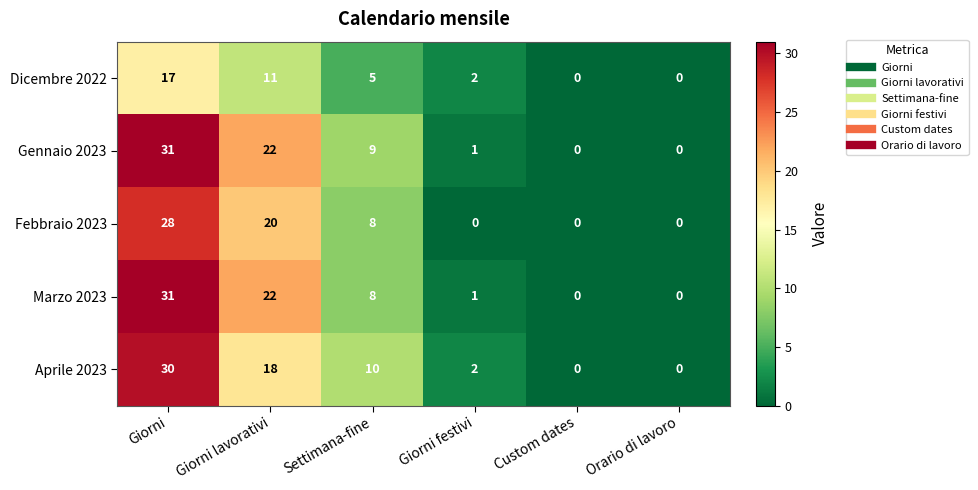

What is the difference between the maximum and minimum values in the Febbraio 2023 series?

28